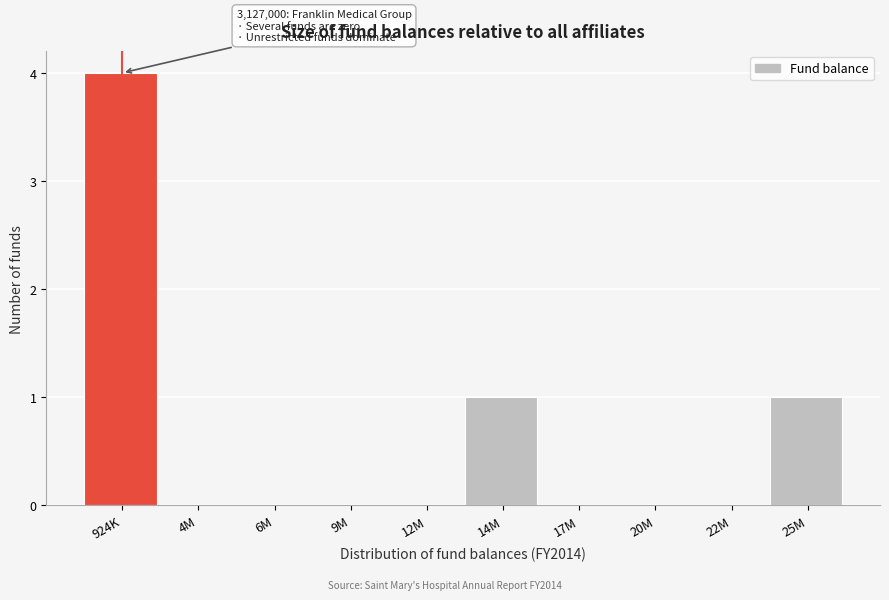

Reading right to left, what are all the values shown in this chart?

25M=1	22M=0	20M=0	17M=0	14M=1	12M=0	9M=0	6M=0	4M=0	924K=4